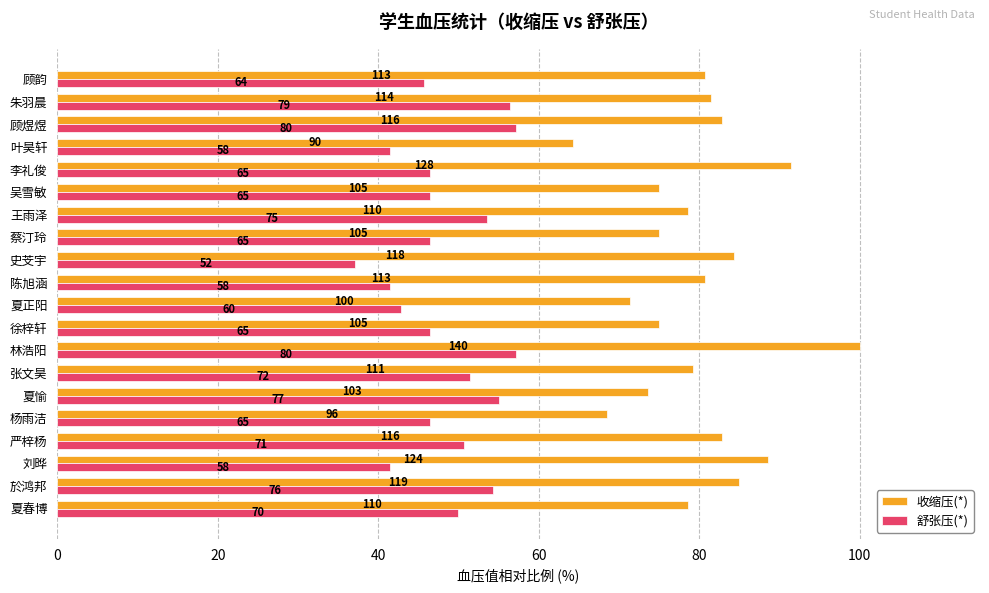

What are all the series names shown in the legend?

收缩压(*), 舒张压(*)